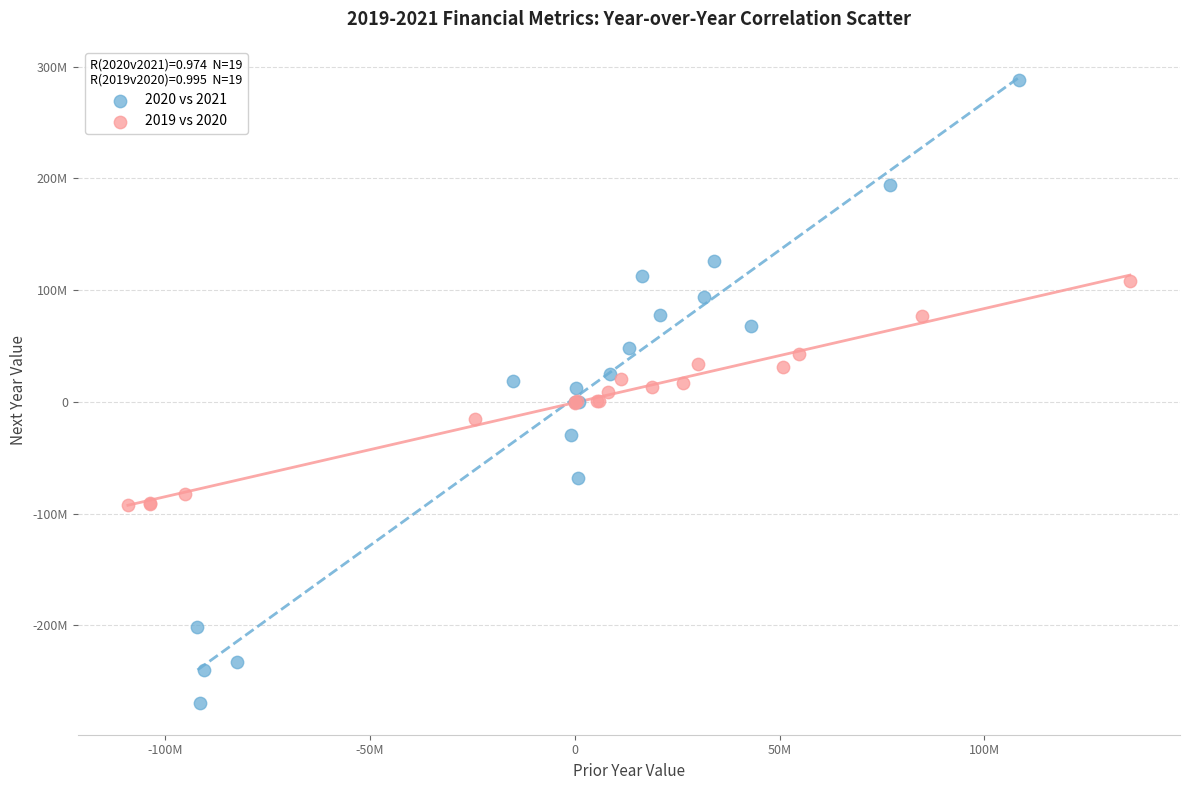

Which series reaches the minimum Y coordinate?

2020 vs 2021